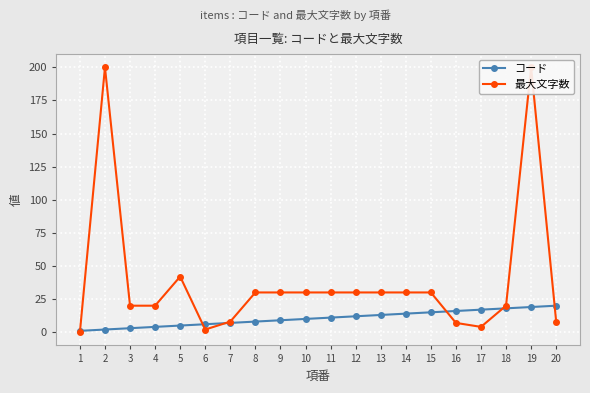

What is the highest value of the 最大文字数 series?

200